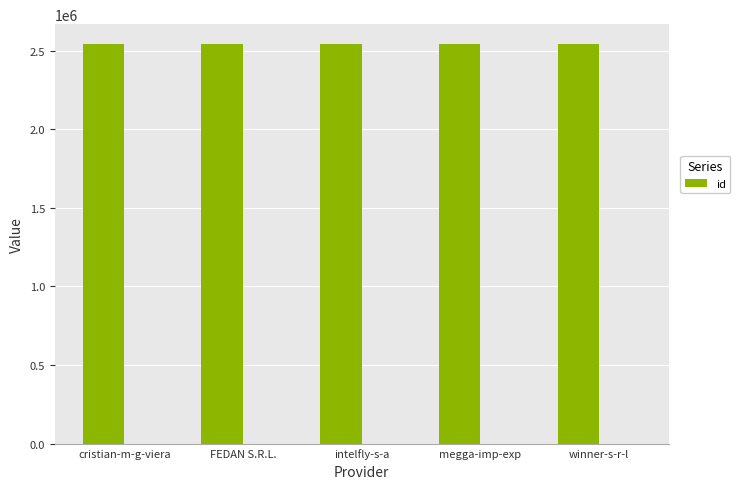

What is the average value?

2540614